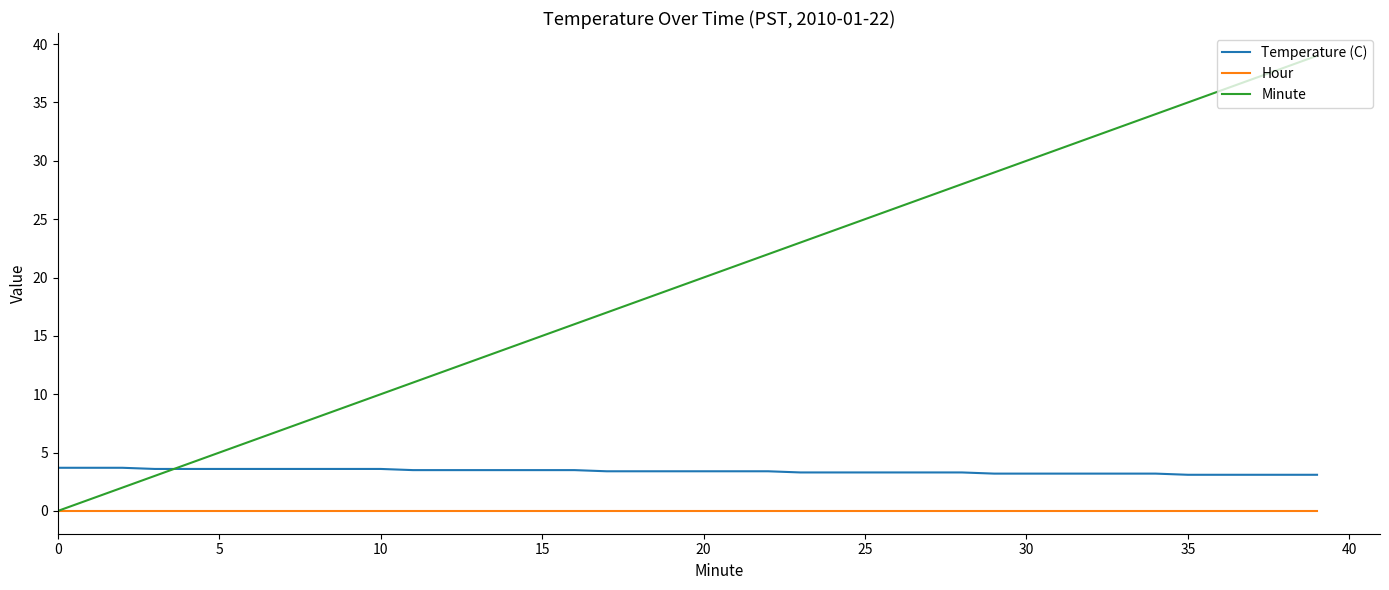

True or false: Hour and Temperature (C) intersect in this chart.

False